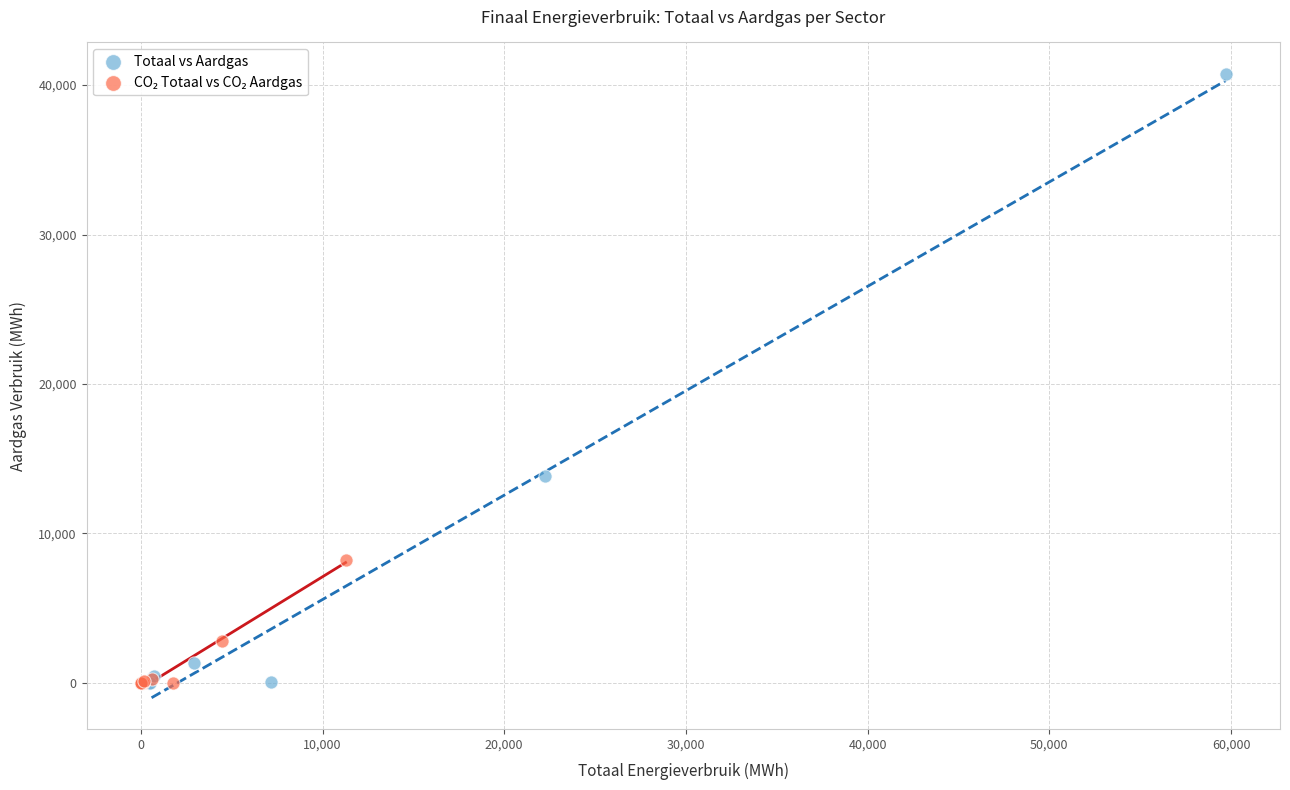

Which series has the widest spread of Y values?

Totaal vs Aardgas